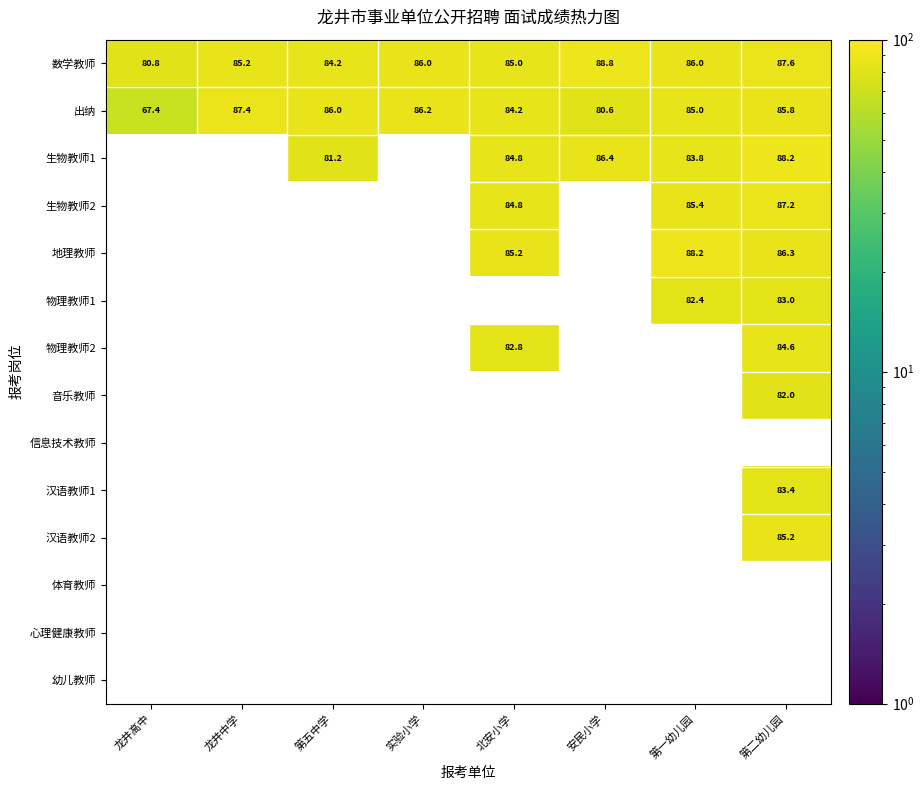

The value of 数学教师 at 龙井中学 is 138.0. True or false?

False